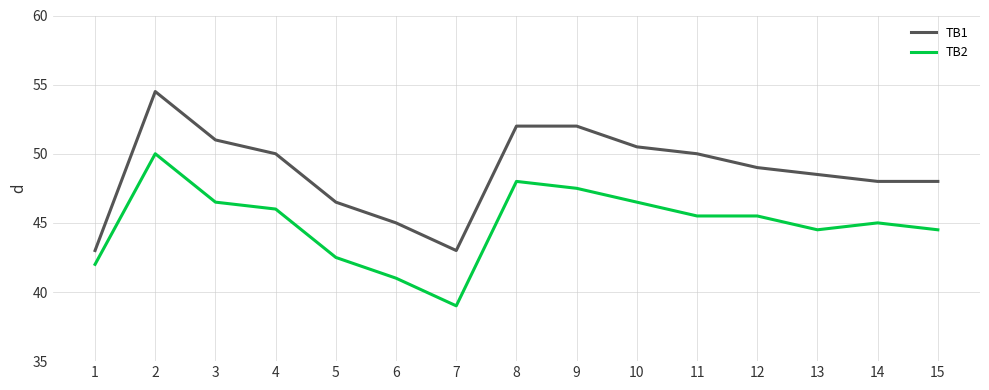

True or false: TB1 and TB2 intersect in this chart.

False